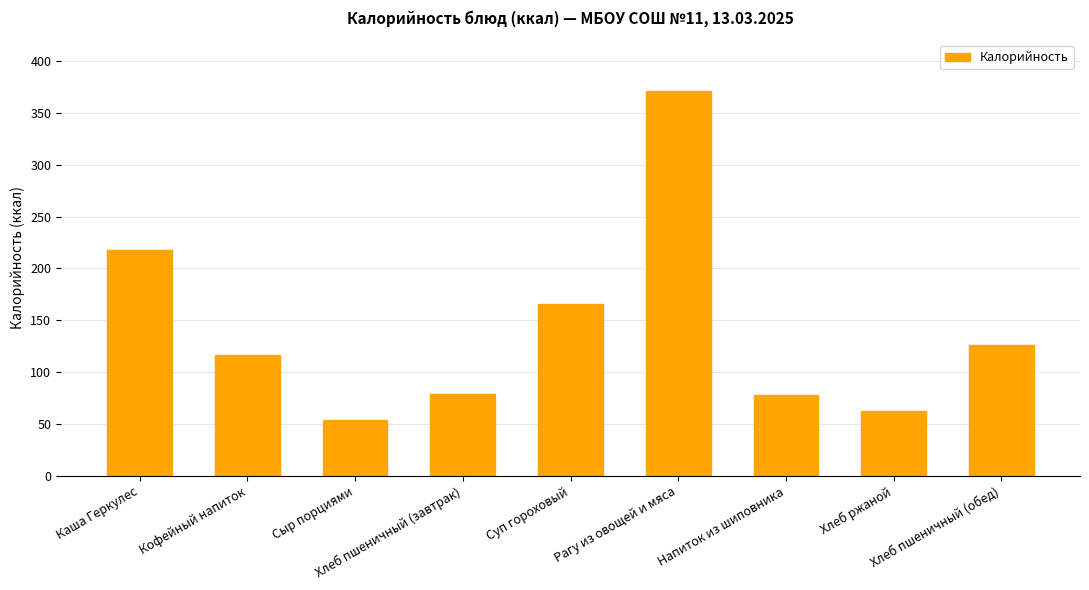

Which has a higher value, Рагу из овощей и мяса or Хлеб пшеничный (обед)?

Рагу из овощей и мяса